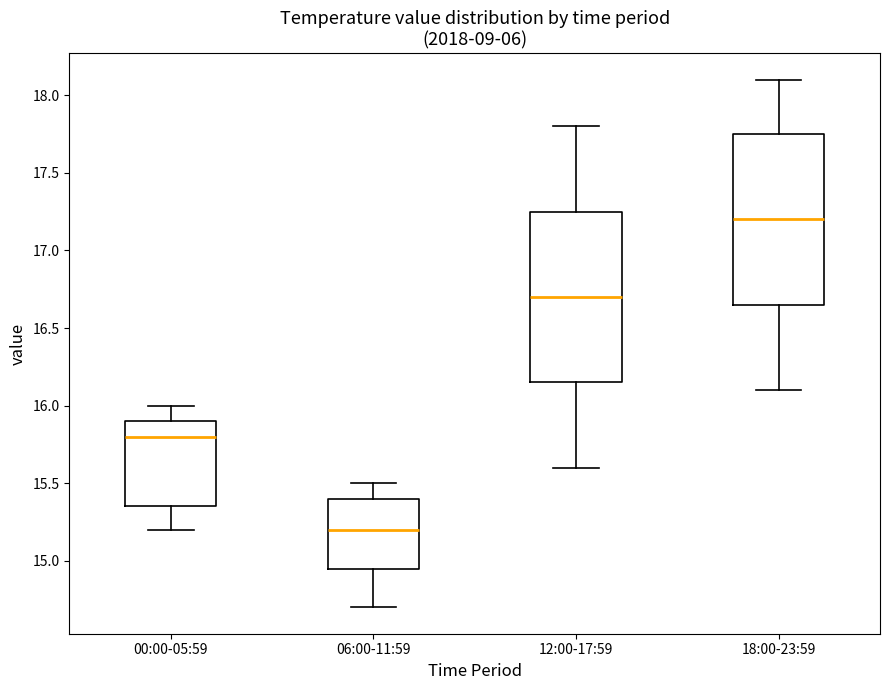

Where is the upper edge of the box for 06:00-11:59 on the y-axis? The values are not printed on the chart, so give them approximately, as read against the axis.

15.40